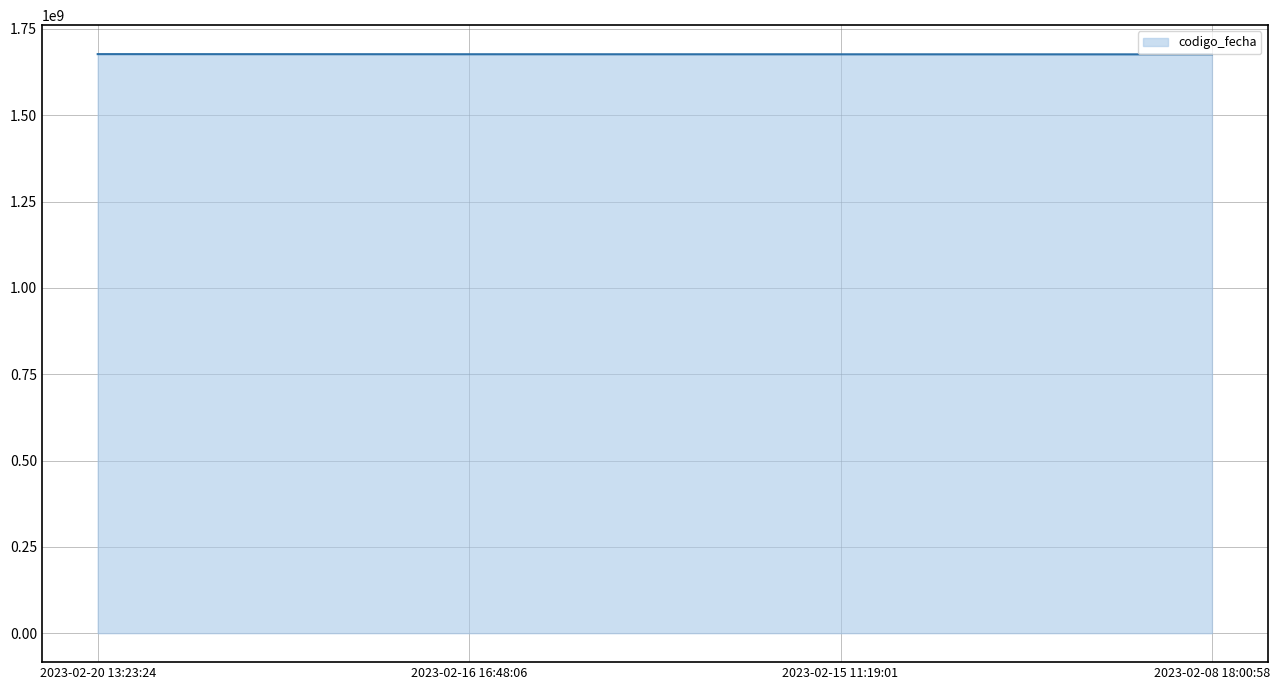

True or false: there are more than 1 points higher than both neighbors.

False